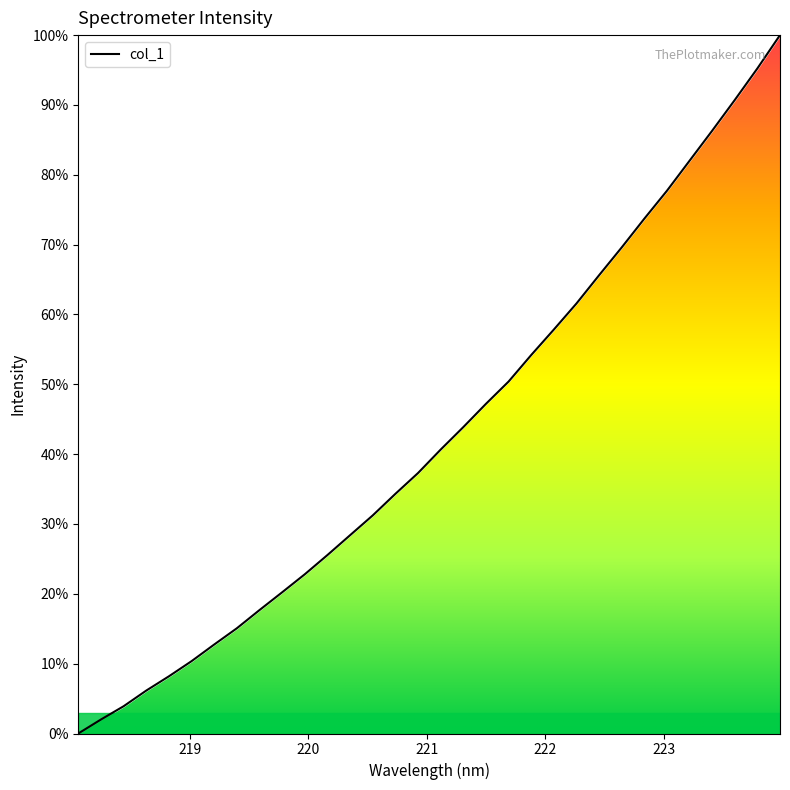

Is this an area chart (filled region under the line)?

Yes